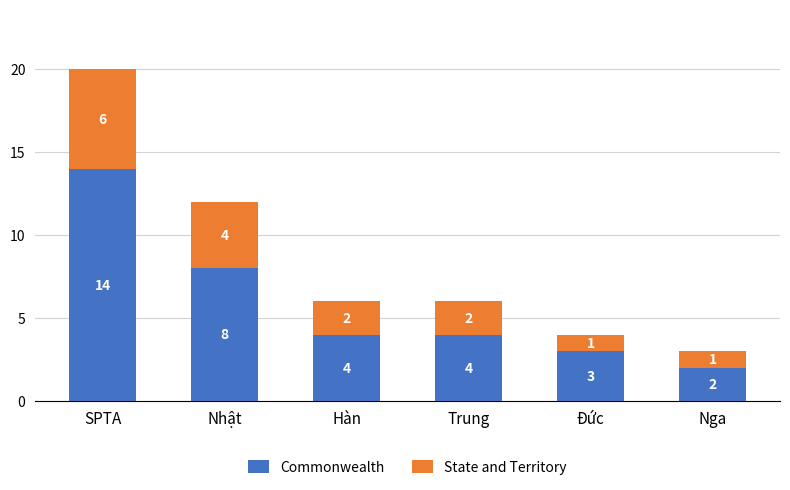

Reading right to left, list the values for the Commonwealth series.

Nga=2	Đức=3	Trung=4	Hàn=4	Nhật=8	SPTA=14